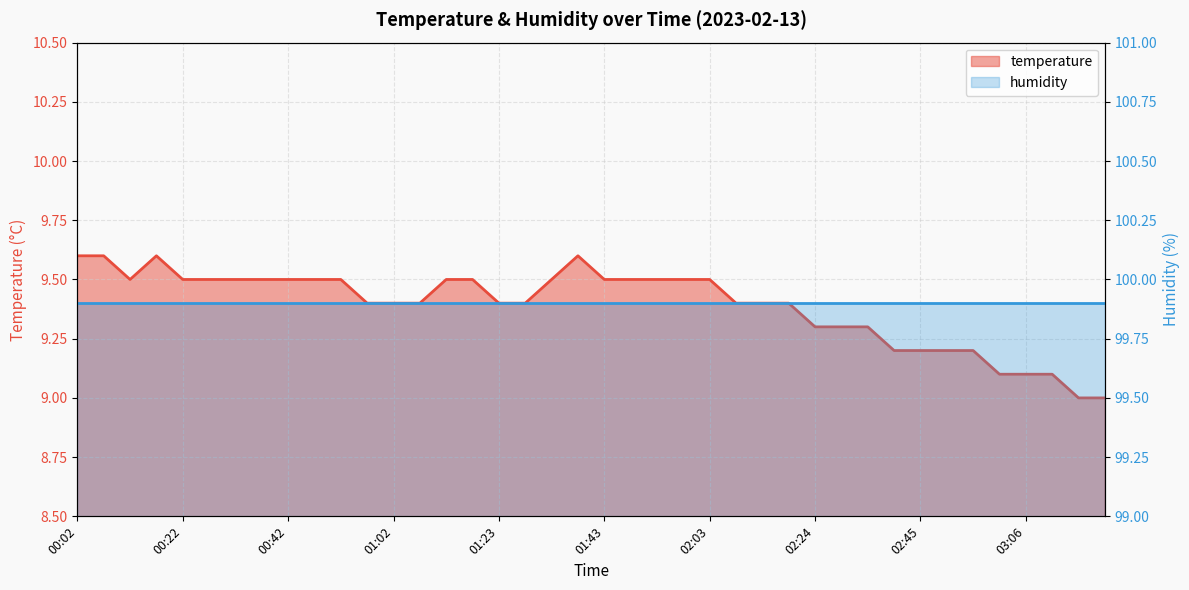

Reading left to right, what are all the values shown in this chart?

9.6	9.6	9.5	9.6	9.5	9.5	9.5	9.5	9.5	9.5	9.5	9.4	9.4	9.4	9.5	9.5	9.4	9.4	9.5	9.6	9.5	9.5	9.5	9.5	9.5	9.4	9.4	9.4	9.3	9.3	9.3	9.2	9.2	9.2	9.2	9.1	9.1	9.1	9.0	9.0